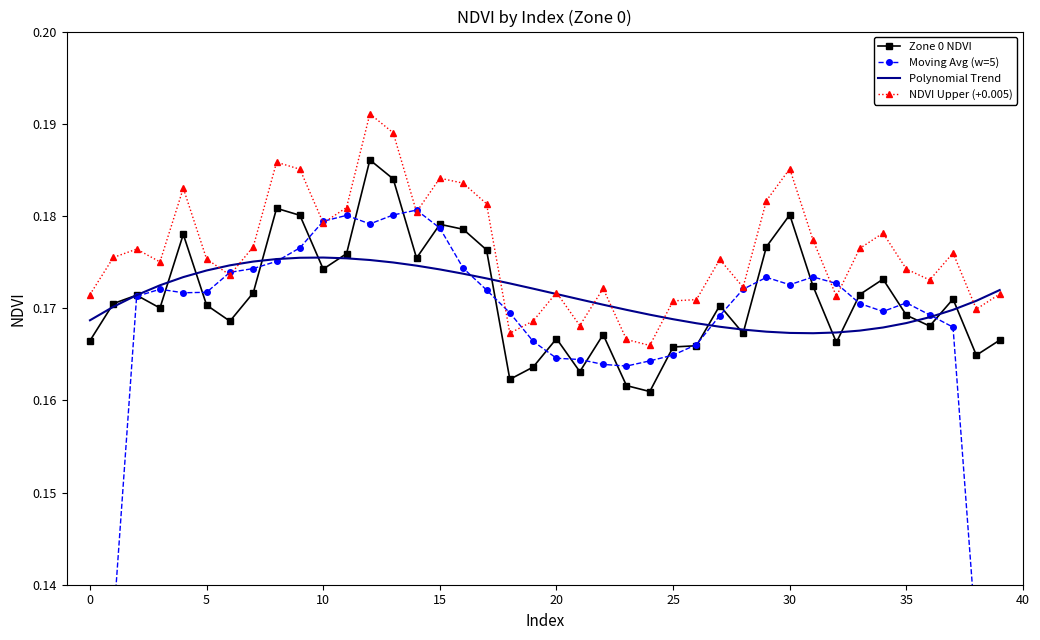

The NDVI Upper (+0.005) series shows 0.1 at 29. True or false?

False